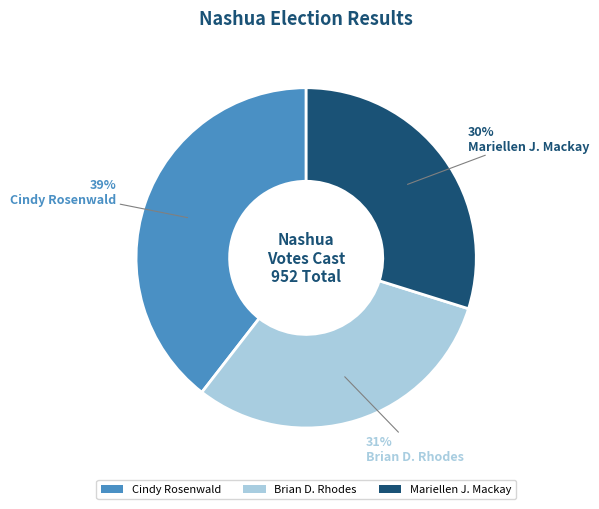

To the nearest percent, what is the average slice percentage?

33%